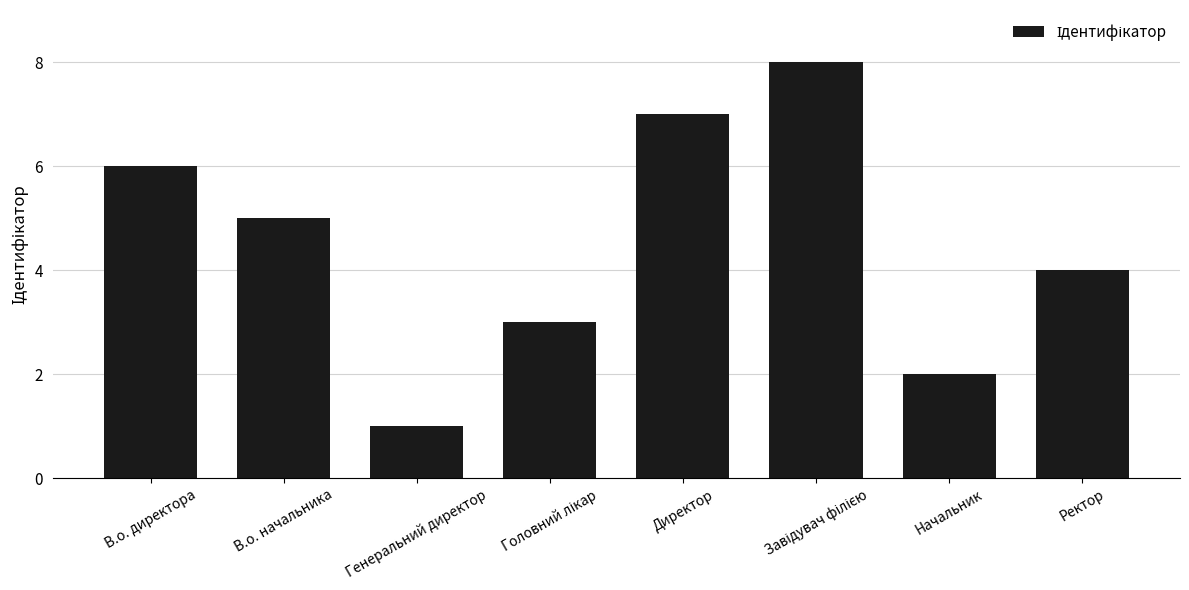

What position from the left is Ректор?

8